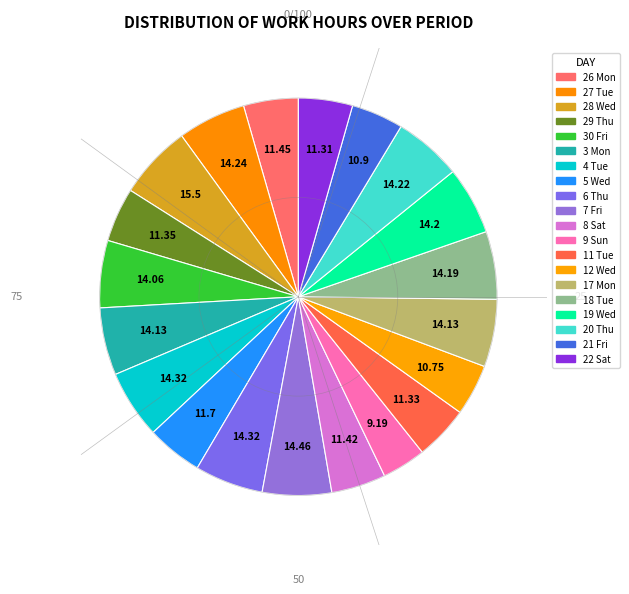

Does any single category account for the majority?

No